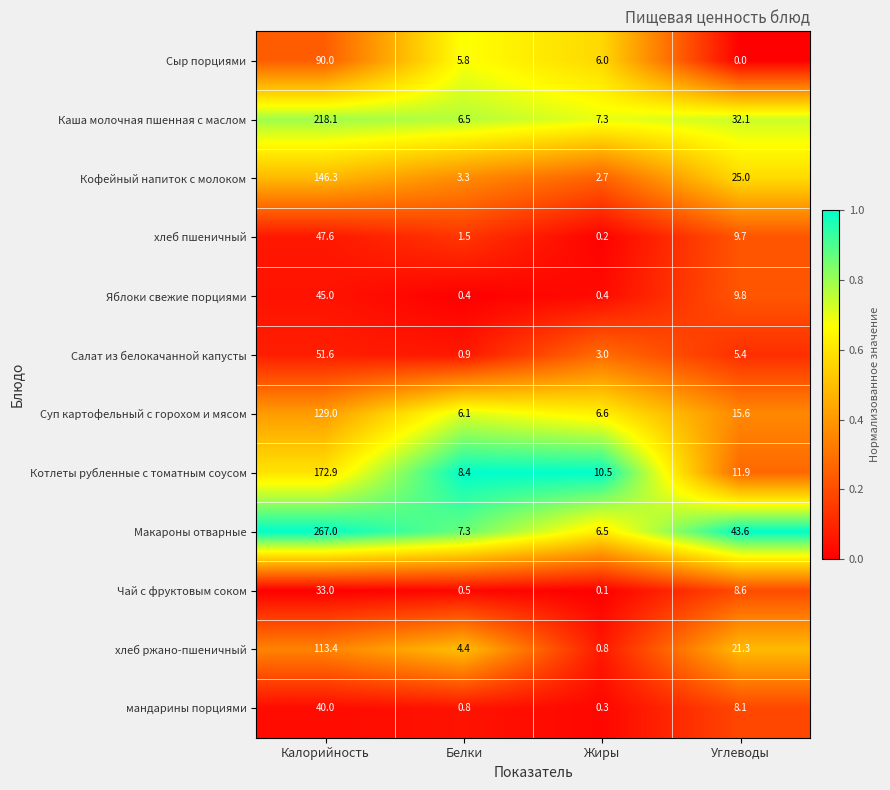

At how many categories does at least one series exceed 0?

4